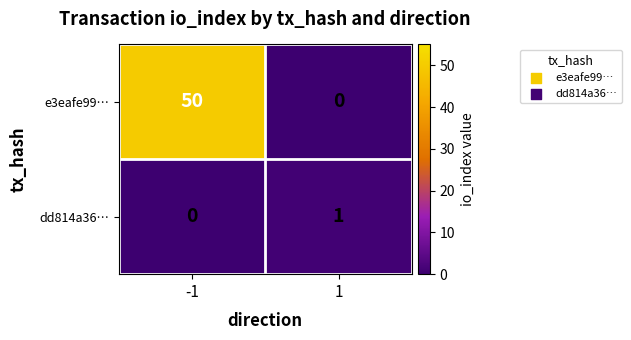

Which series has the largest total across all categories?

e3eafe99…